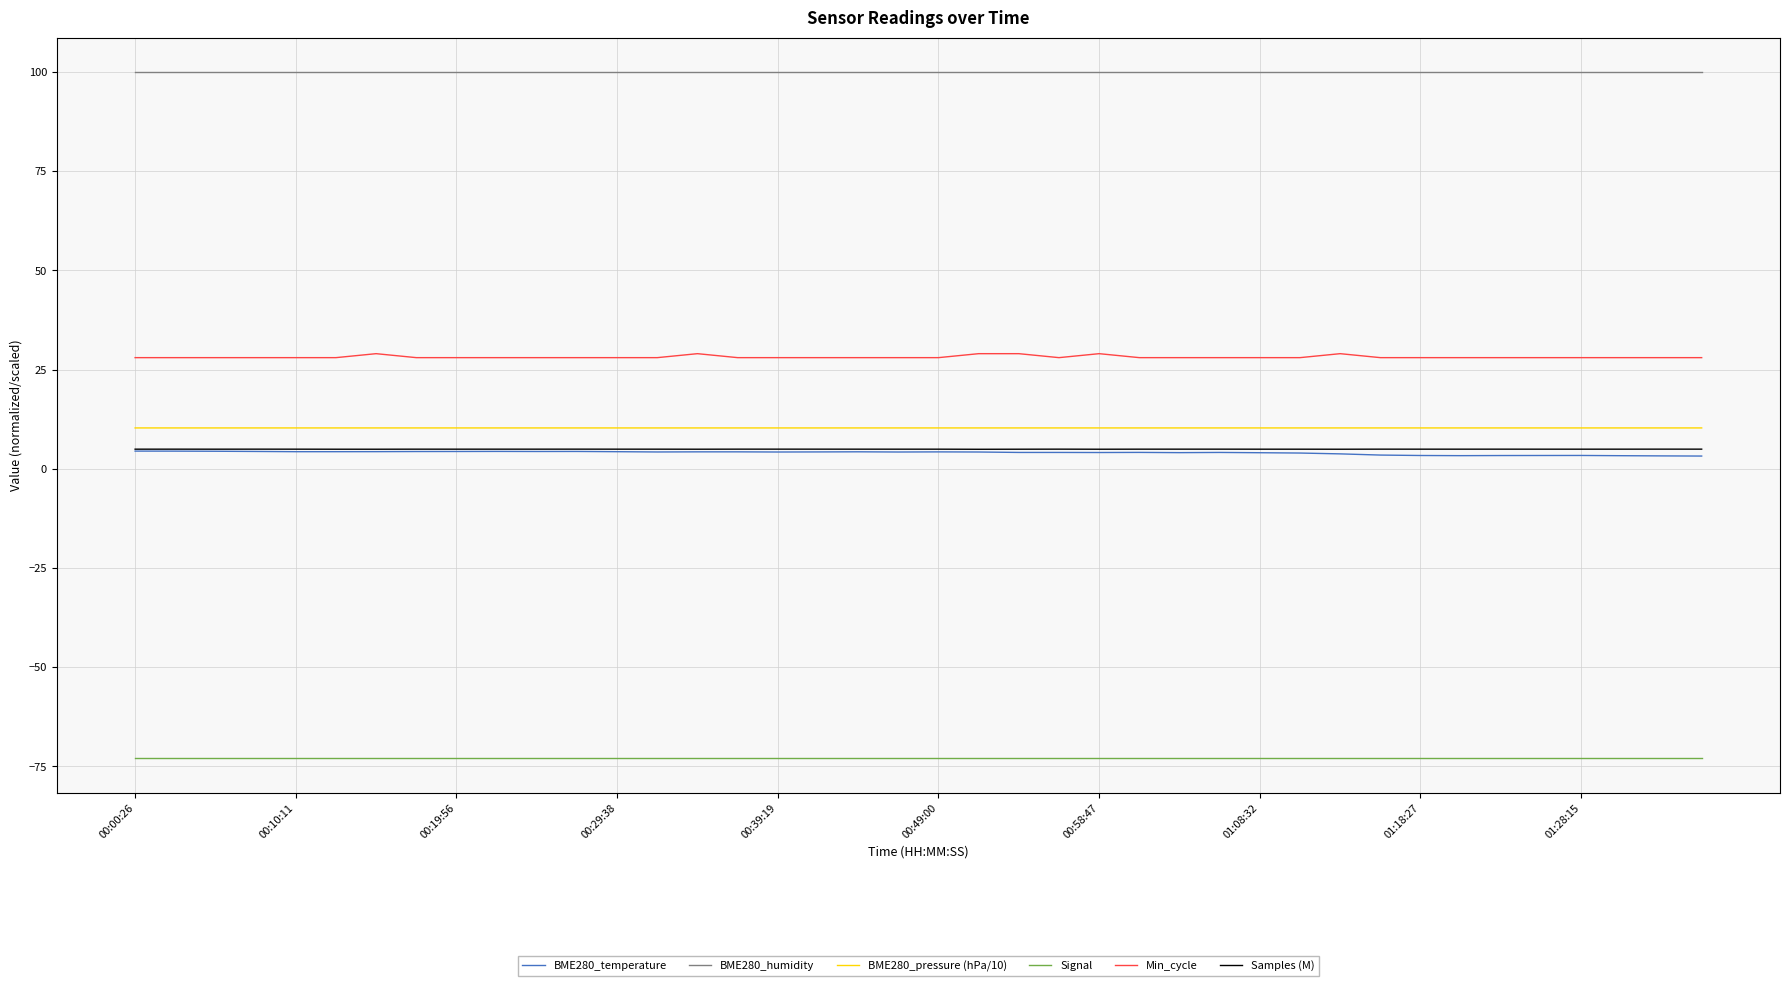

What is the highest value of the Signal series?

-73.0